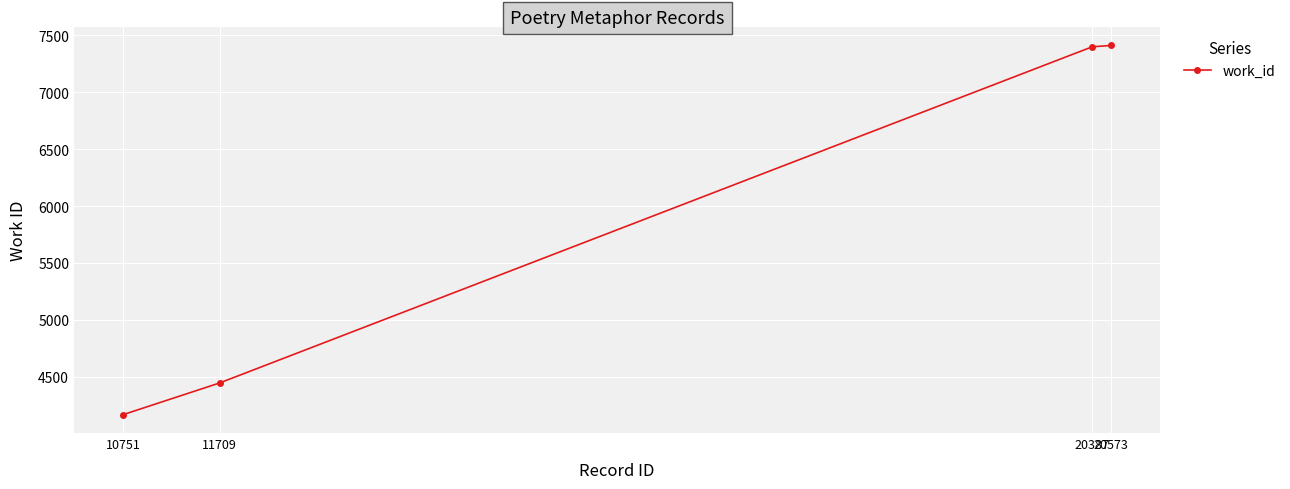

How many lines are shown in the chart?

1